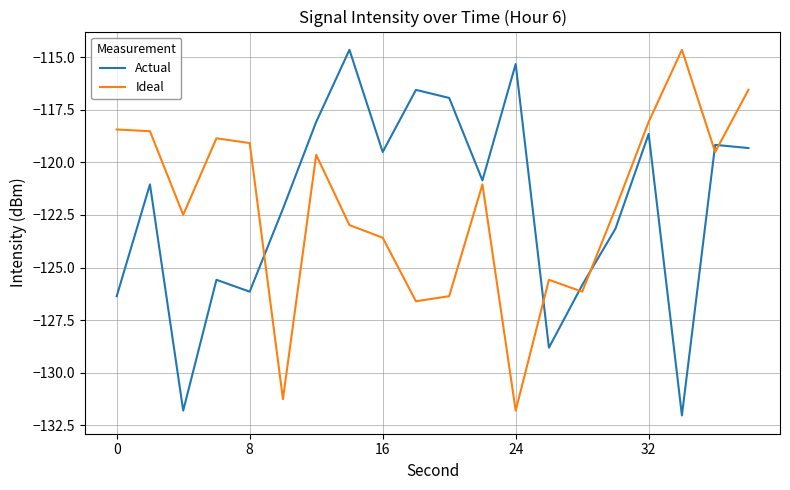

What is the maximum value shown in the chart?

-114.6